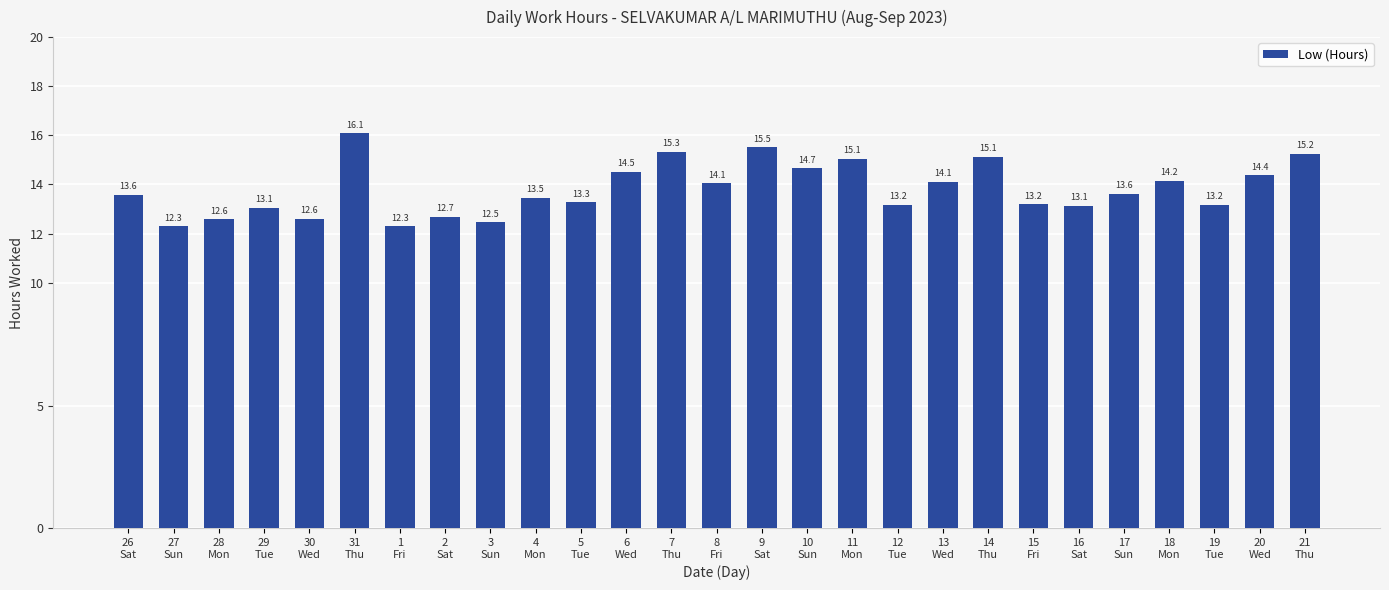

What is the maximum value shown in the chart?

16.1